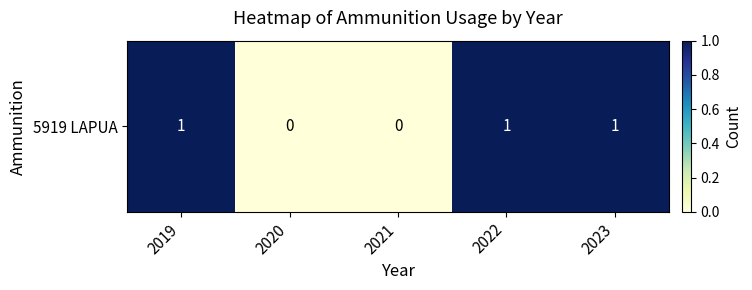

How many values are above zero?

3